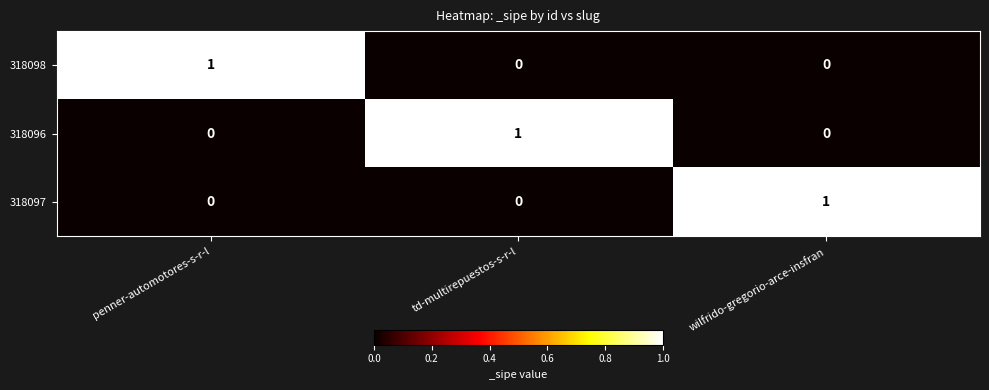

Reading right to left, transcribe all the data shown in this chart.

318098: 0	0	1
318096: 0	1	0
318097: 1	0	0